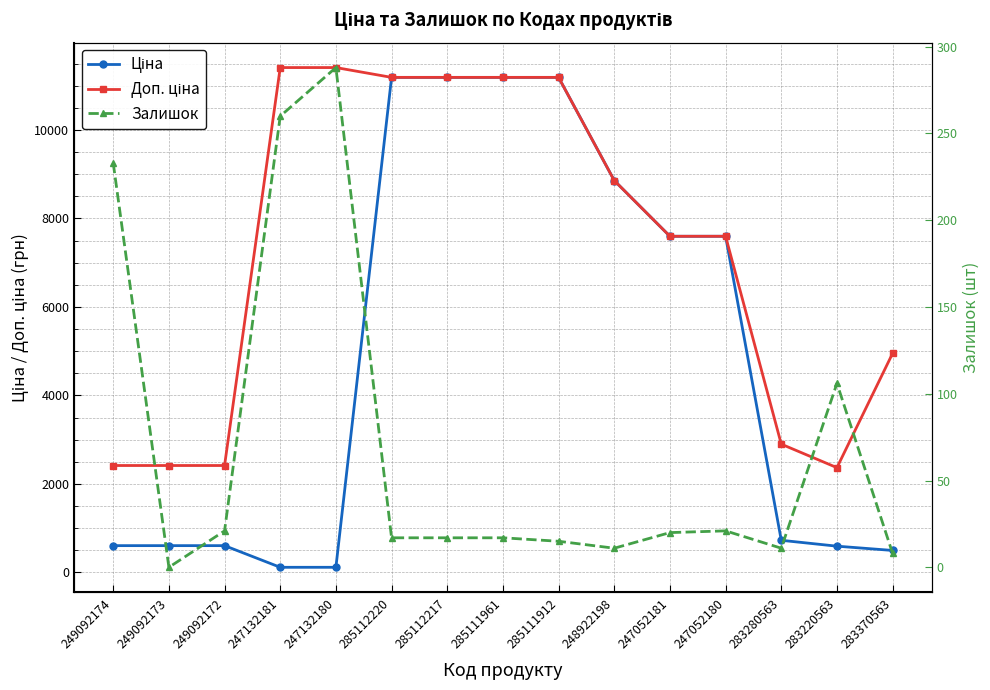

Rank the series at 283220563 from highest to lowest value.

Доп. ціна, Ціна, Залишок